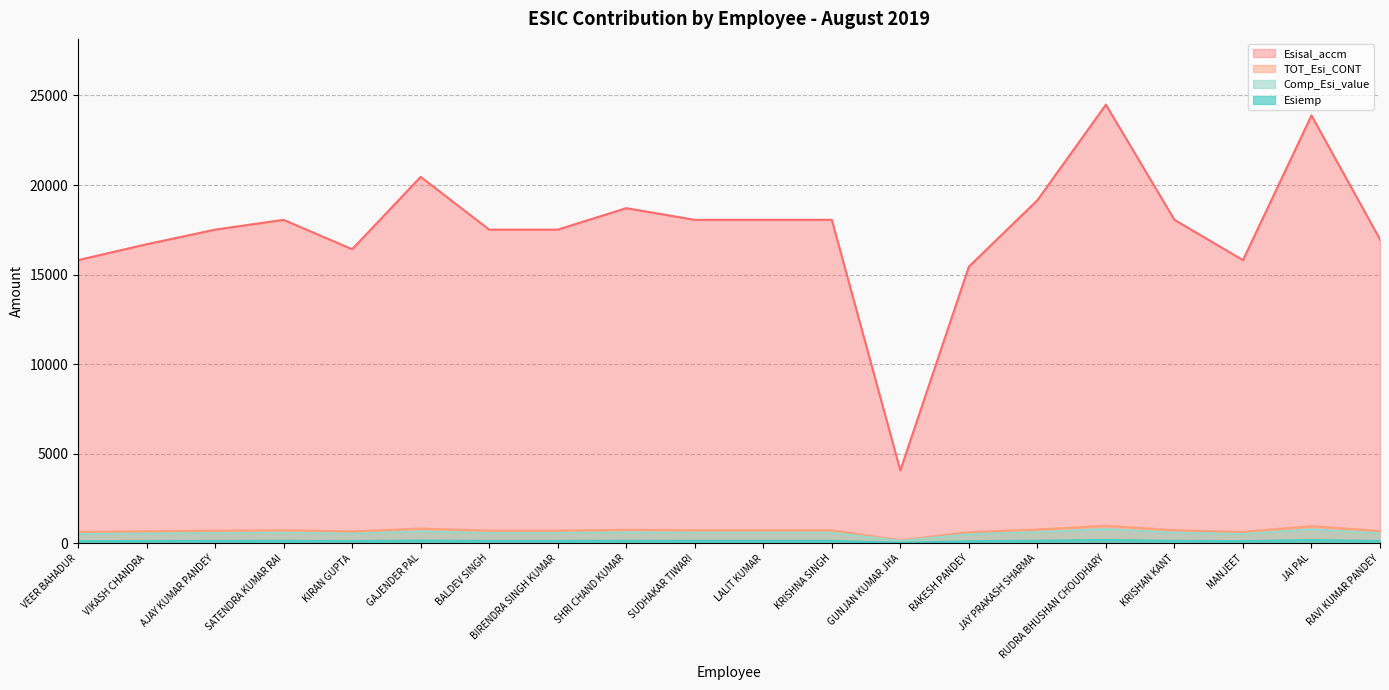

What is the difference between the TOT_Esi_CONT values at BALDEV SINGH and RAVI KUMAR PANDEY?

21.8